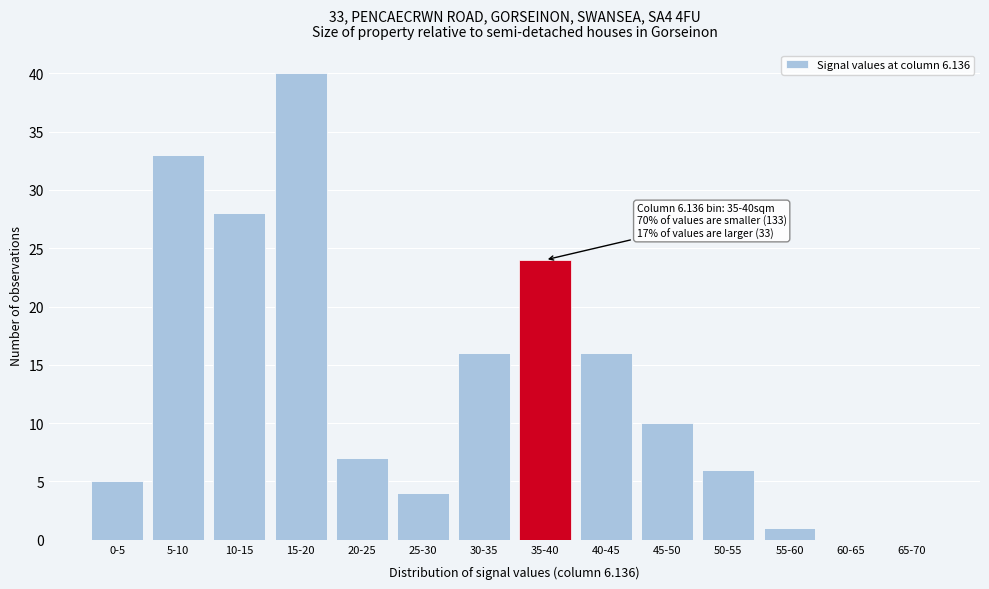

Reading left to right, what are all the values shown in this chart?

0-5=5	5-10=33	10-15=28	15-20=40	20-25=7	25-30=4	30-35=16	35-40=24	40-45=16	45-50=10	50-55=6	55-60=1	60-65=0	65-70=0